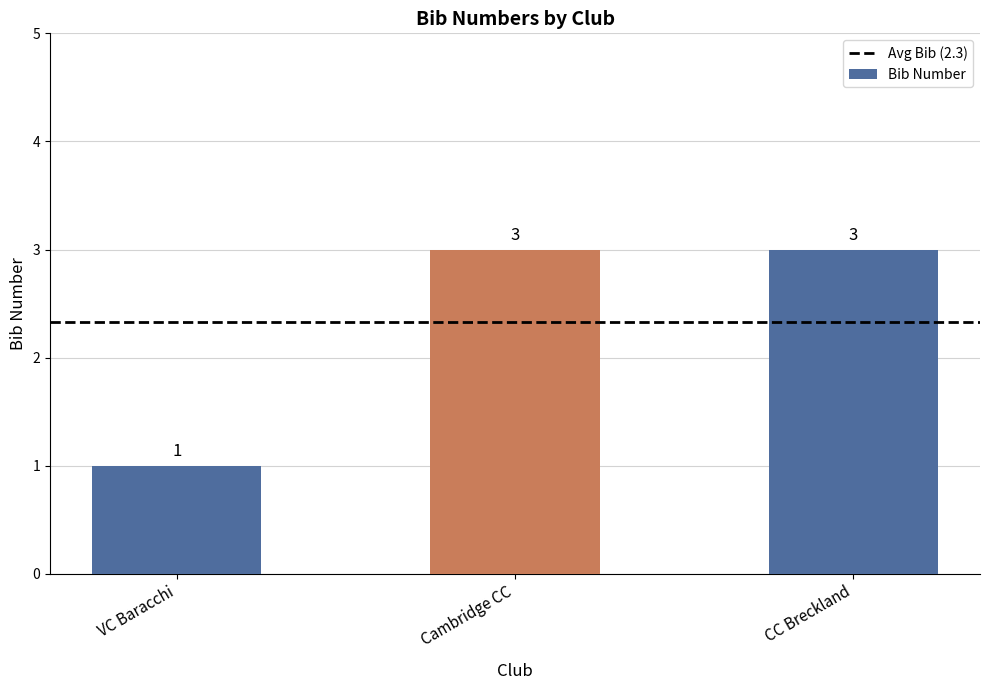

Which label corresponds to the smallest value in the chart?

VC Baracchi